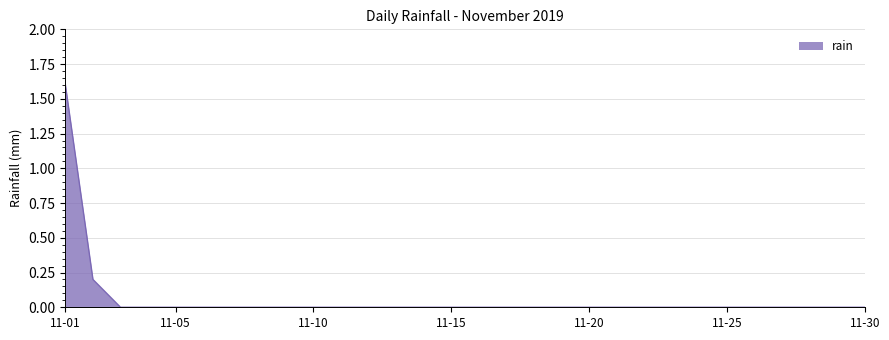

What is the difference between the maximum and minimum values?

1.6